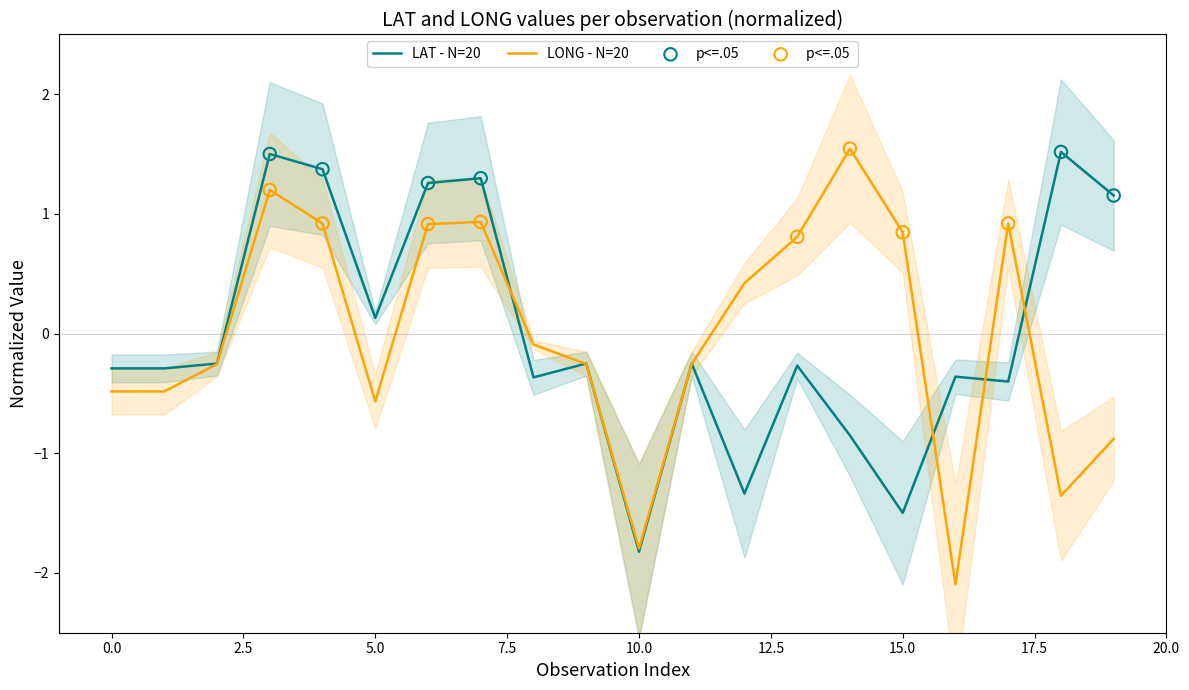

Which series has the largest total across all categories?

LONG